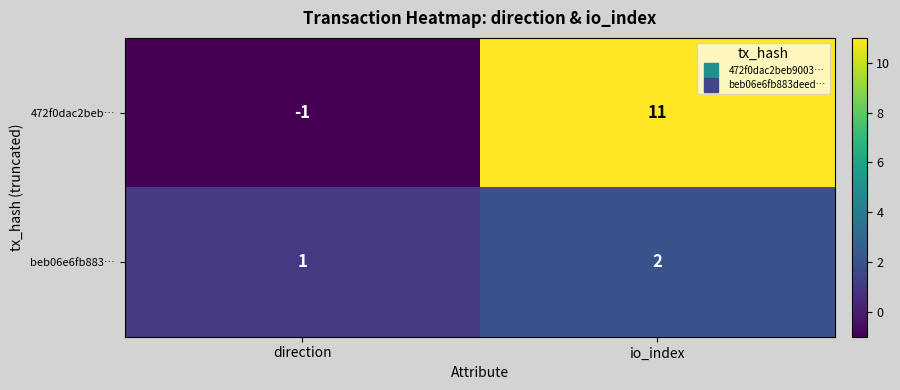

At which category is the sum across all series the highest?

io_index